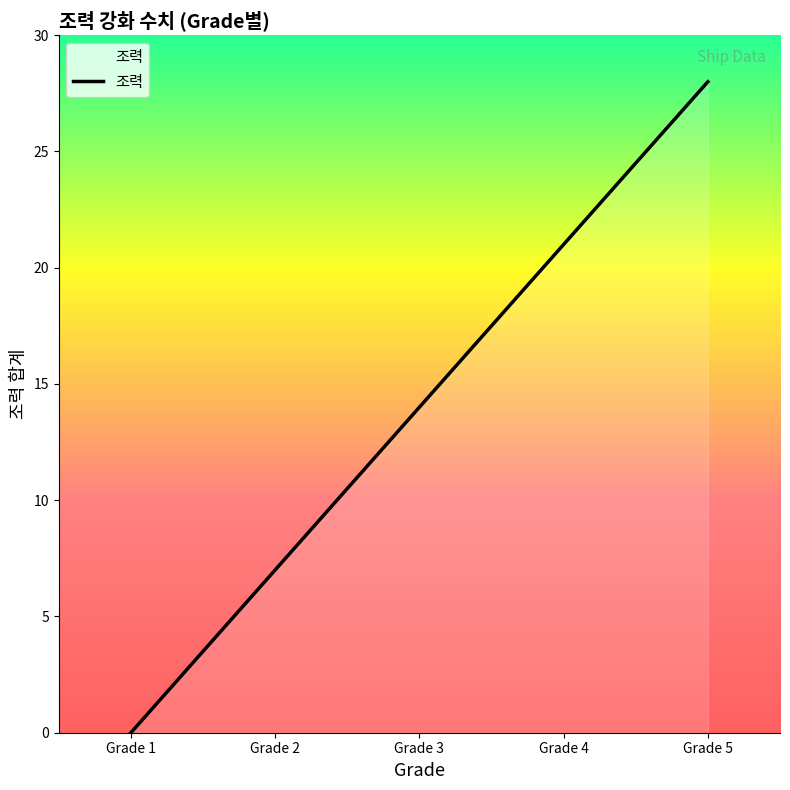

What is the difference between the second highest and second lowest values?

14